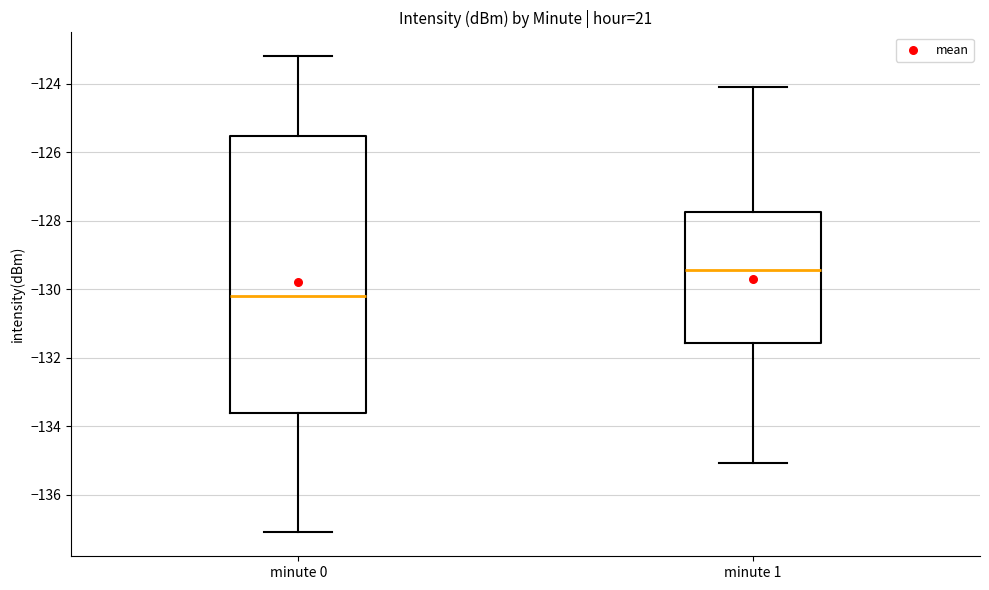

Reading left to right, transcribe this box plot: for each box, give where its median line is, the range the box spans, and where its two whiskers end, as read against the y-axis. The values are not printed on the chart, so give them approximately, as read against the axis.

minute 0: median -130.2, box -133.6 to -125.6, whiskers -137.2 to -123.2
minute 1: median -129.4, box -131.6 to -127.8, whiskers -135.0 to -124.0